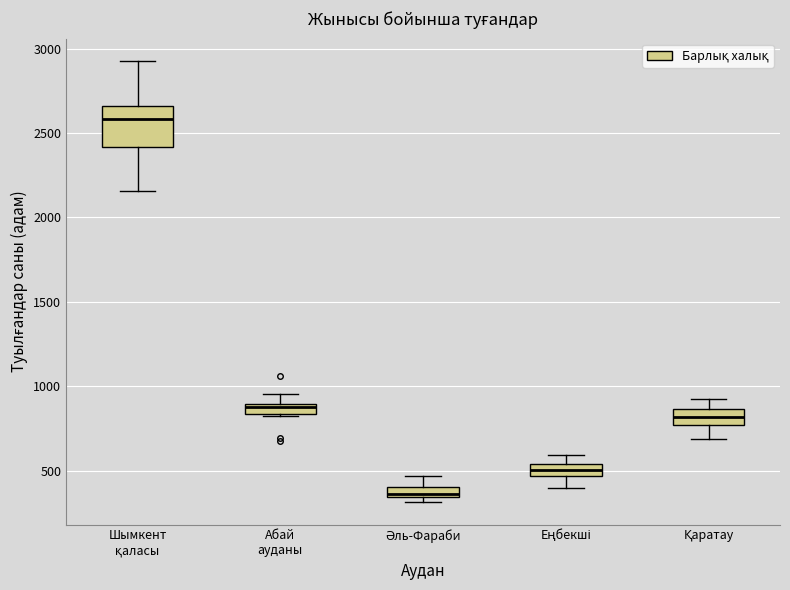

Which box is the tallest, from its lower edge to its upper edge?

Шымкент қаласы